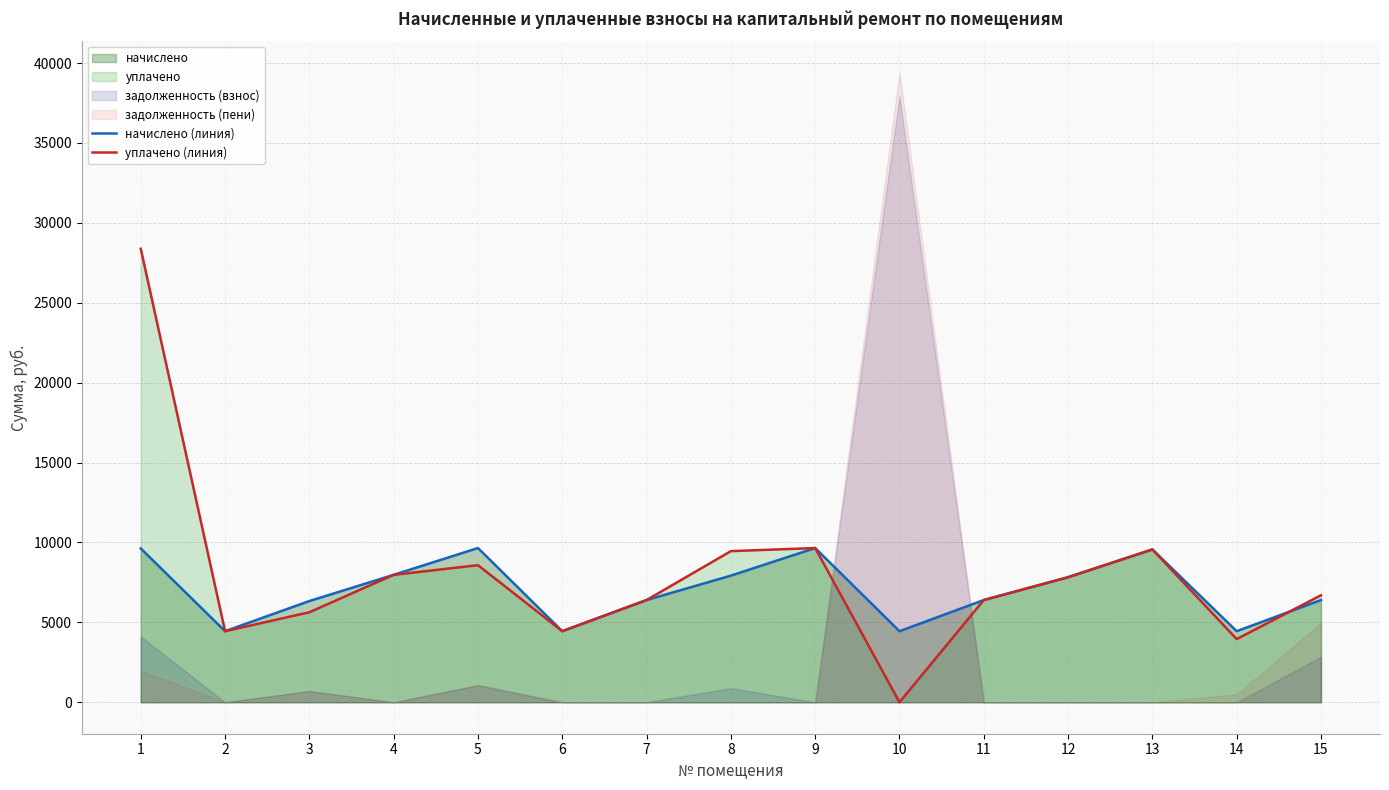

Where is начислено (линия) nearest to the value 7048?

7